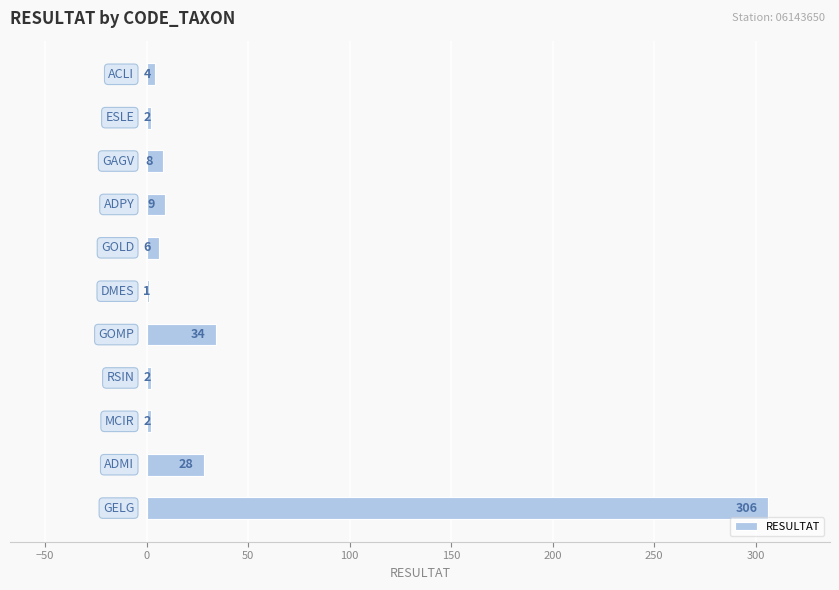

Count the number of categories in the chart.

11